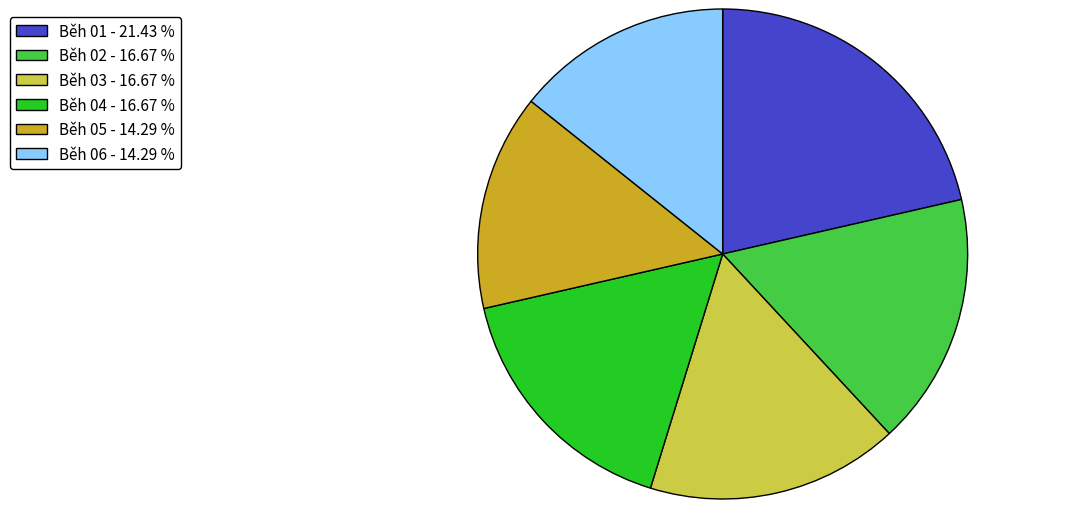

Is the sum of Běh 05 - 14.29 % and Běh 02 - 16.67 % greater than half?

No